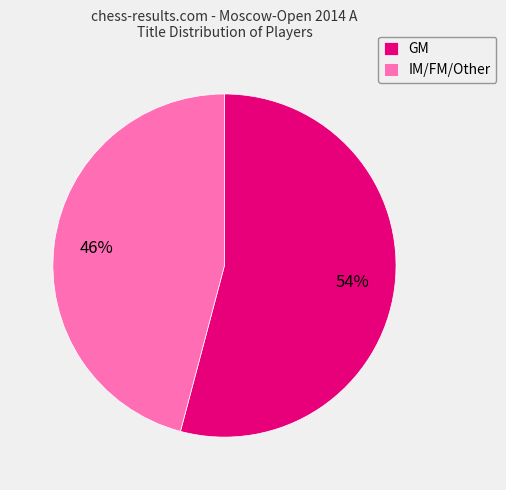

How many slices are in this pie chart?

2